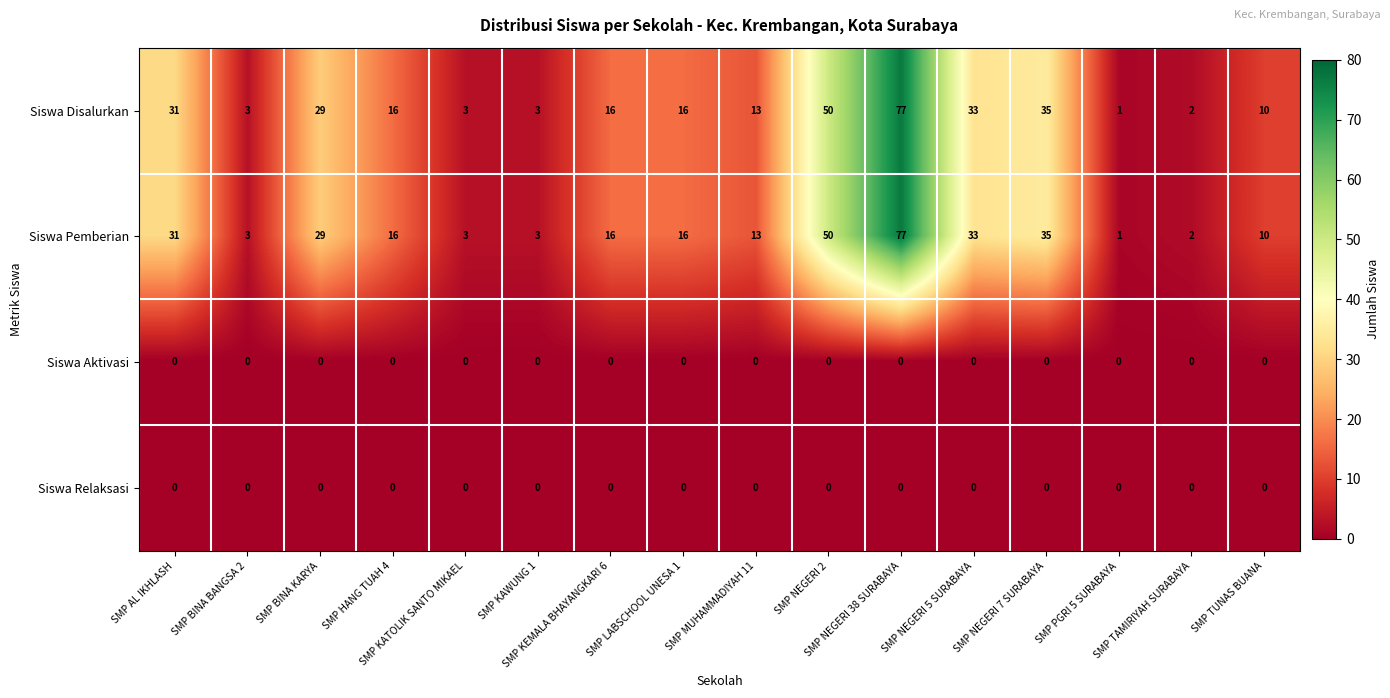

At how many categories does at least one series exceed 5?

11